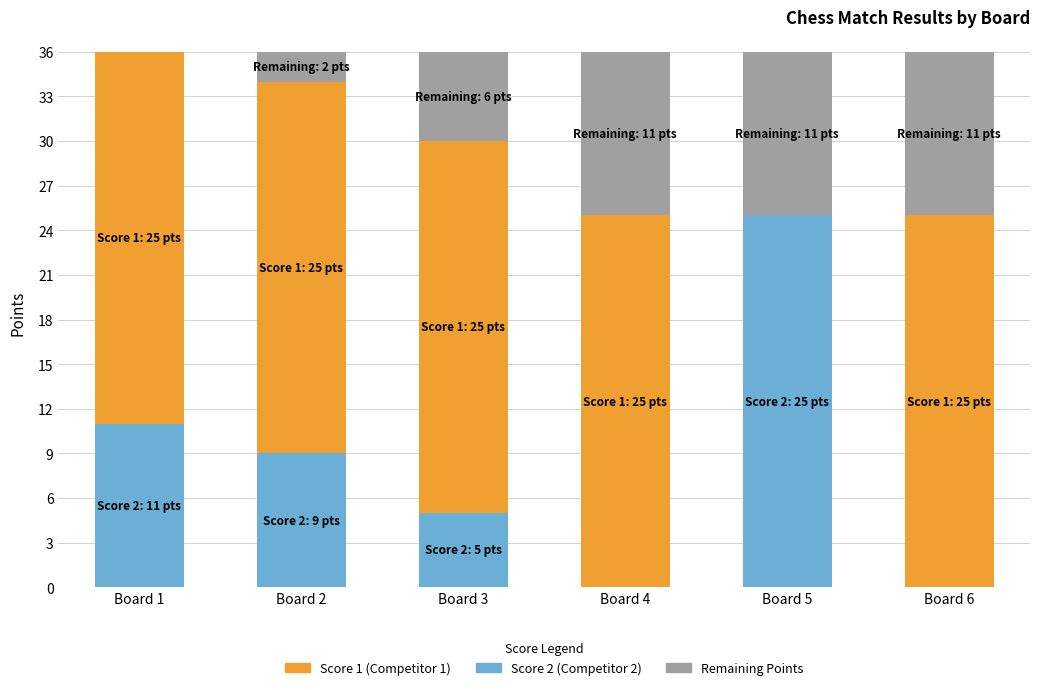

Reading left to right, transcribe the values for Score 2 (Competitor 2).

Board 1=11	Board 2=9	Board 3=5	Board 4=0	Board 5=25	Board 6=0